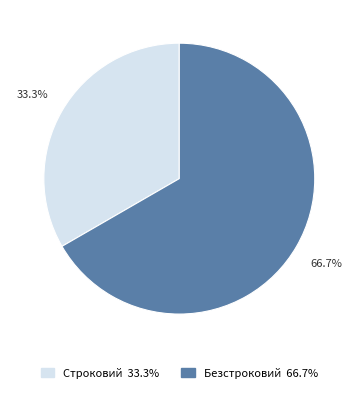

What is the ratio of the value at Безстроковий to the value at Строковий?

2.0